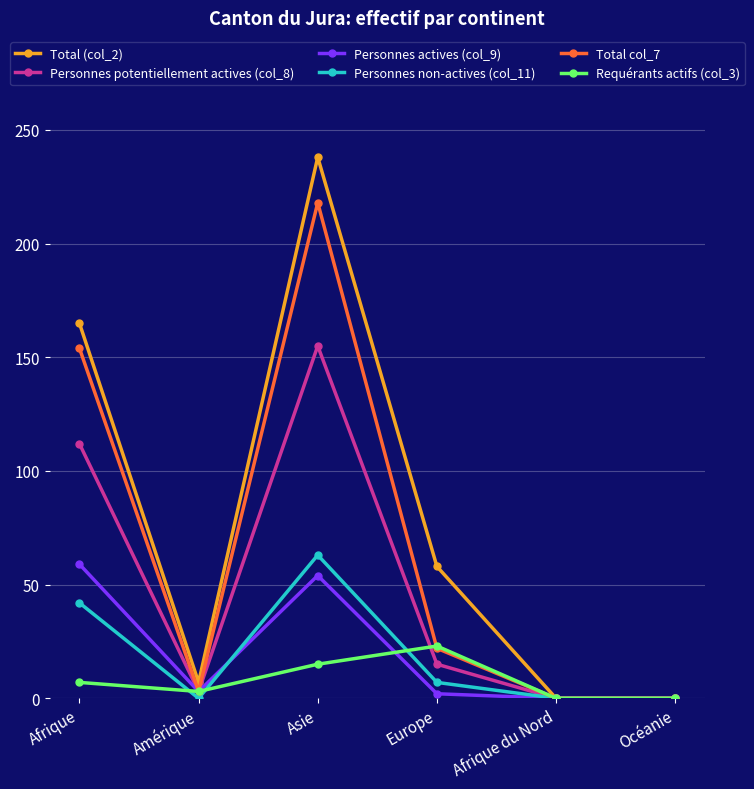

How many data points in Personnes potentiellement actives (col_8) are less than 15?

3